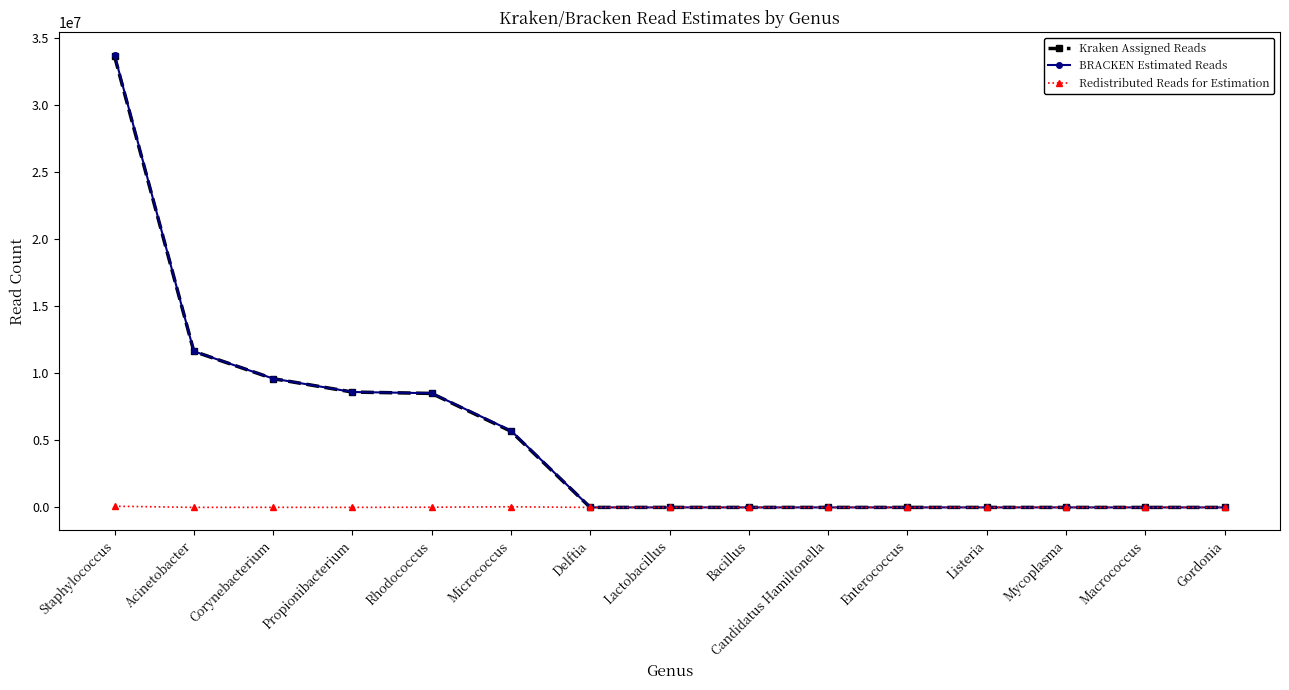

At how many categories does at least one series exceed 33500274?

1